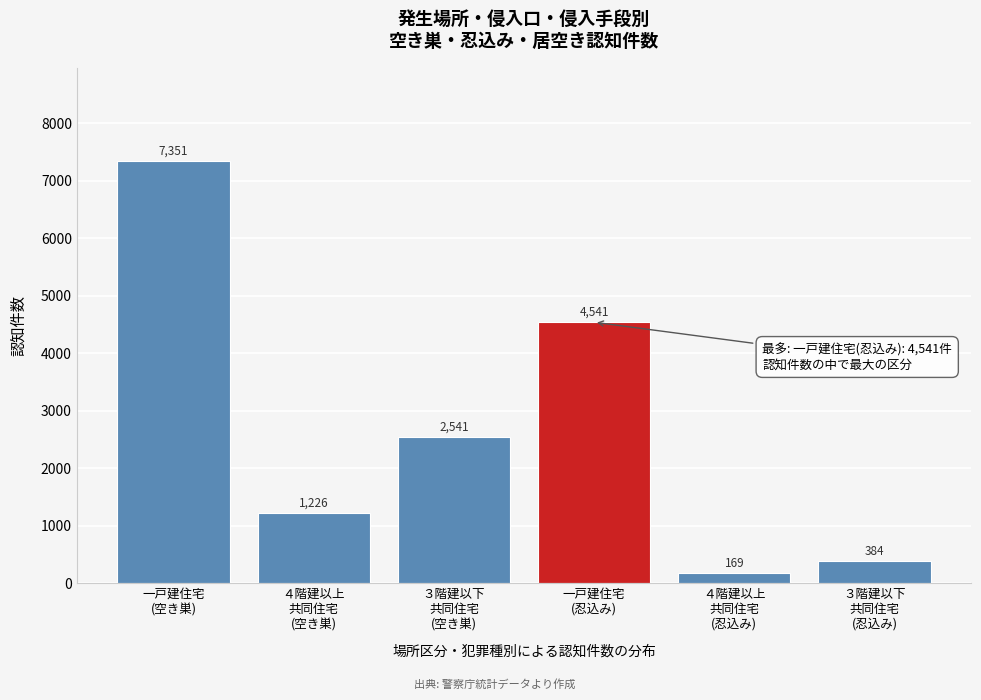

Reading left to right, extract all data points from this chart.

7351	1226	2541	4541	169	384